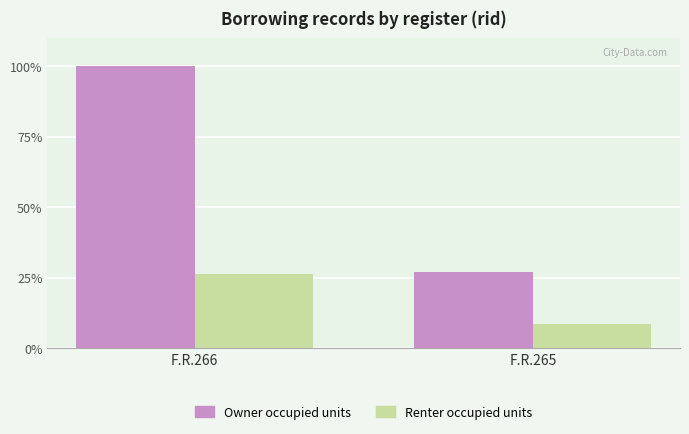

Between F.R.266 and F.R.265, which series saw the biggest shift?

Owner occupied units